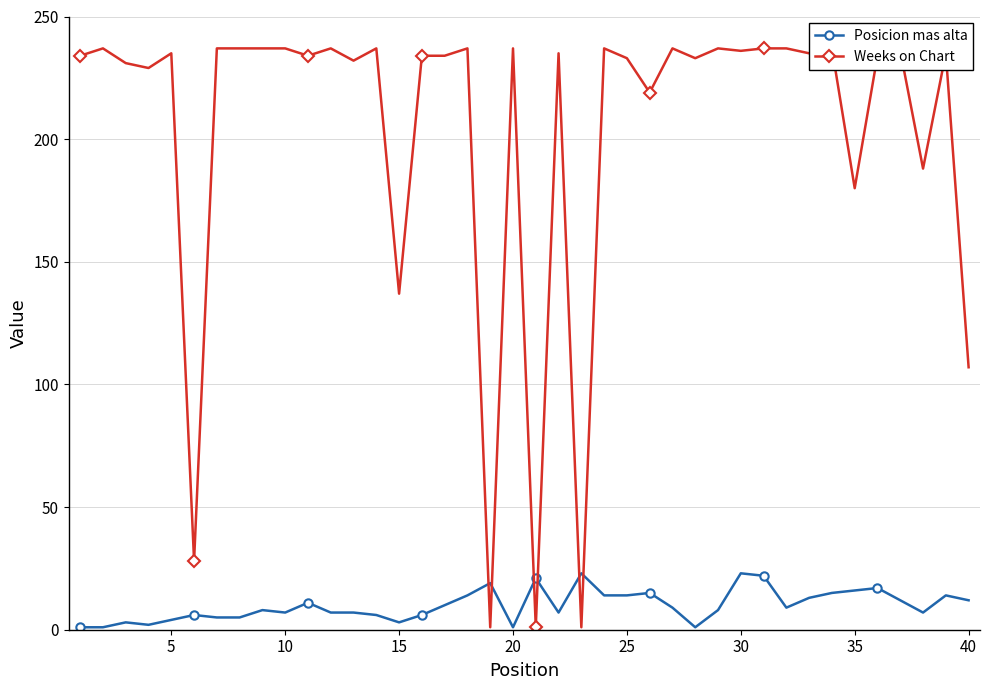

True or false: Posicion mas alta and Weeks on Chart intersect in this chart.

True